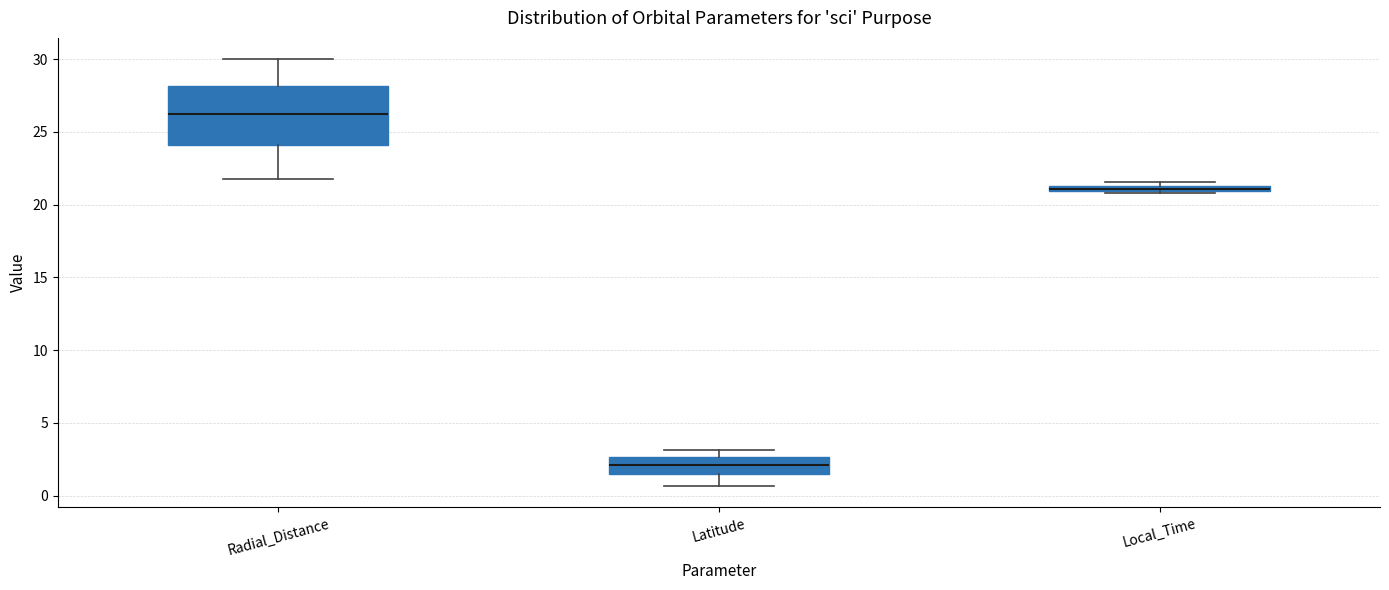

Where is the upper edge of the box for Local_Time on the y-axis? The values are not printed on the chart, so give them approximately, as read against the axis.

21.5